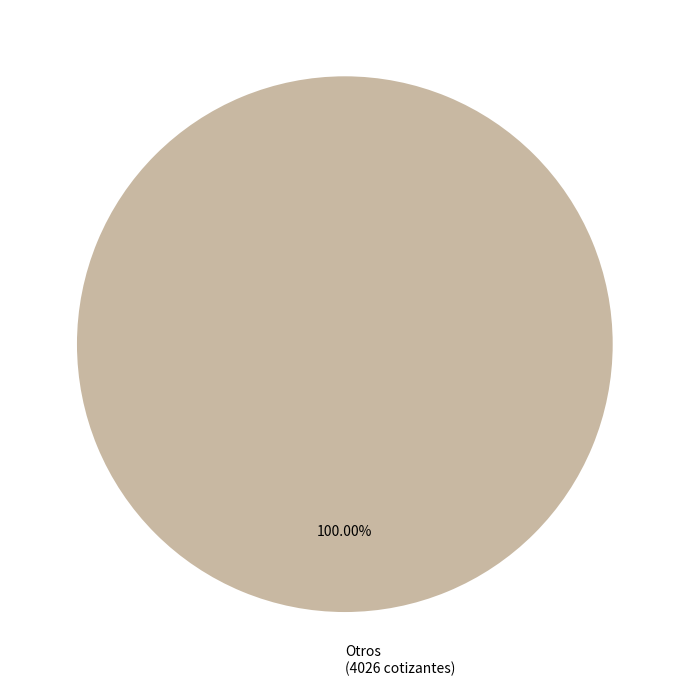

Is there a majority slice in this chart?

Yes